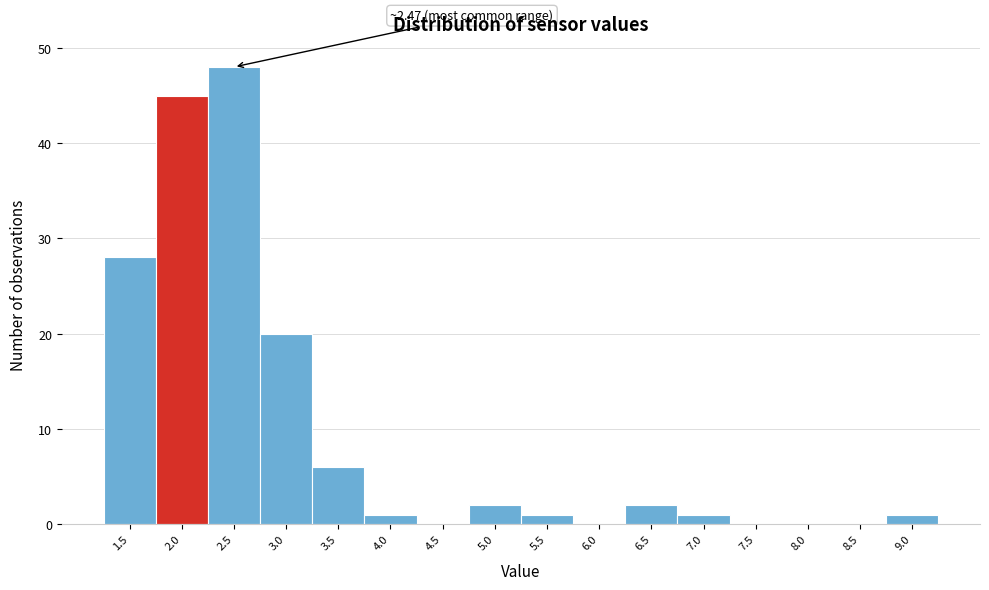

Reading right to left, list all the values displayed in this chart.

9.0=1	8.5=0	8.0=0	7.5=0	7.0=1	6.5=2	6.0=0	5.5=1	5.0=2	4.5=0	4.0=1	3.5=6	3.0=20	2.5=48	2.0=45	1.5=28